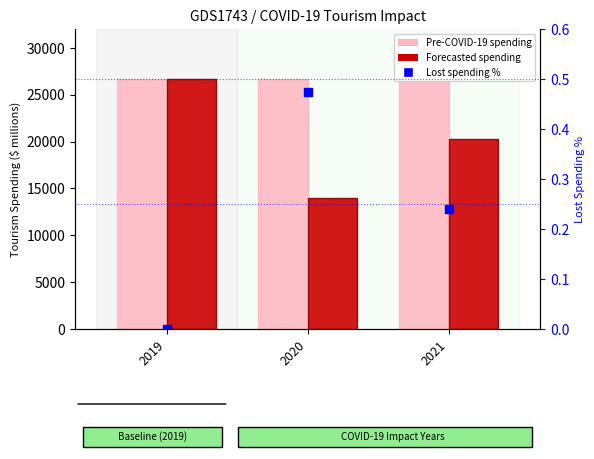

What is the total value across all series at 2019?

53272.9